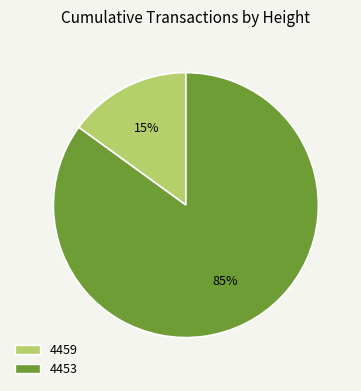

Which category has the biggest portion of the pie?

4453